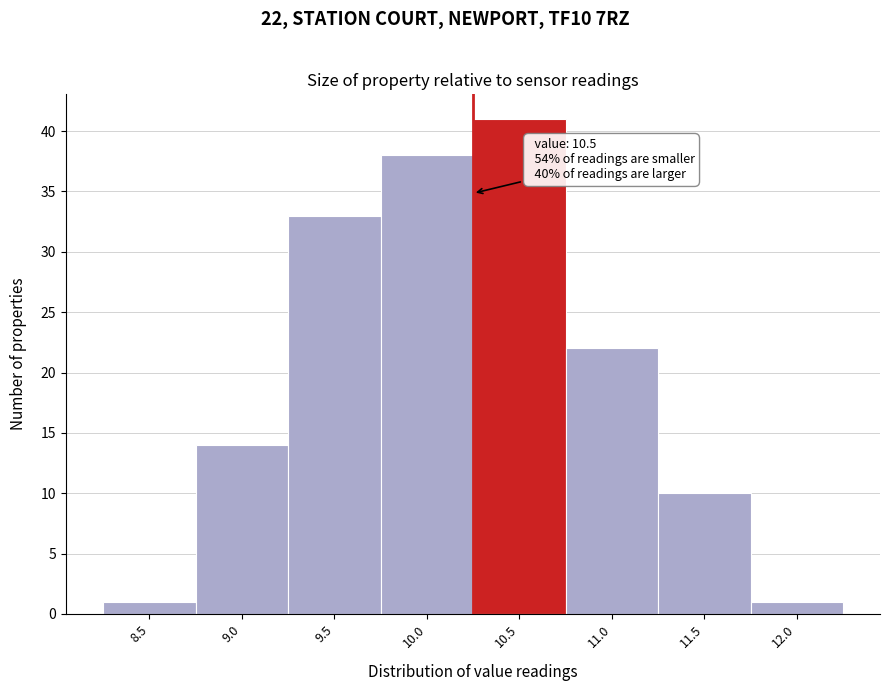

Reading left to right, transcribe all the data shown in this chart.

8.5=1	9.0=14	9.5=33	10.0=38	10.5=41	11.0=22	11.5=10	12.0=1